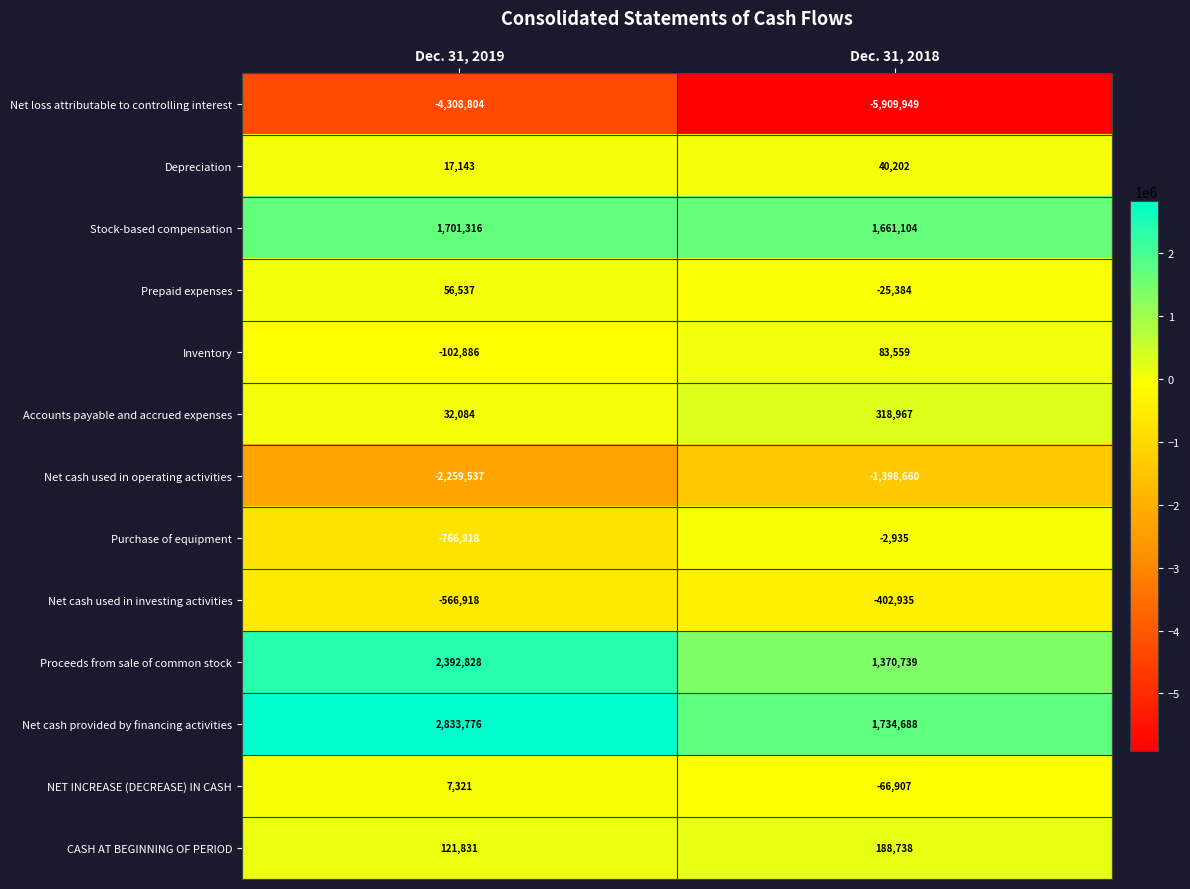

List the series in order of their peak value, lowest first.

Net loss attributable to controlling interest, Net cash used in operating activities, Net cash used in investing activities, Purchase of equipment, NET INCREASE (DECREASE) IN CASH, Depreciation, Prepaid expenses, Inventory, CASH AT BEGINNING OF PERIOD, Accounts payable and accrued expenses, Stock-based compensation, Proceeds from sale of common stock, Net cash provided by financing activities